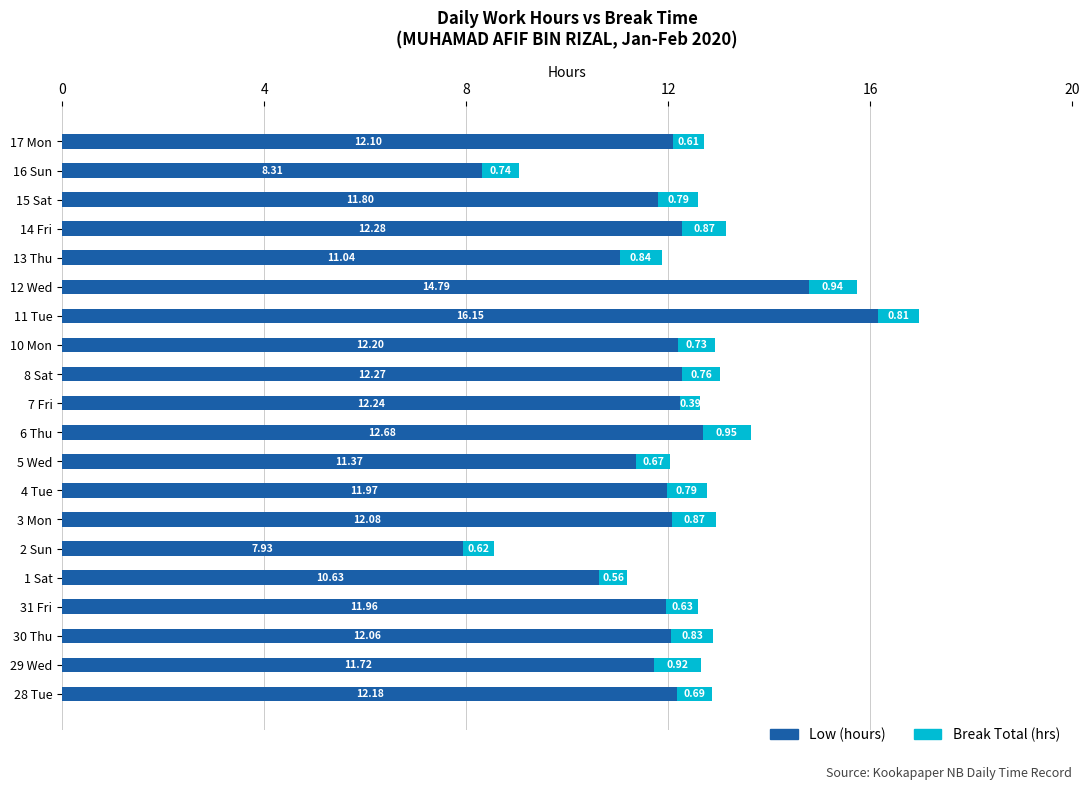

At which category is the sum across all series the highest?

11 Tue